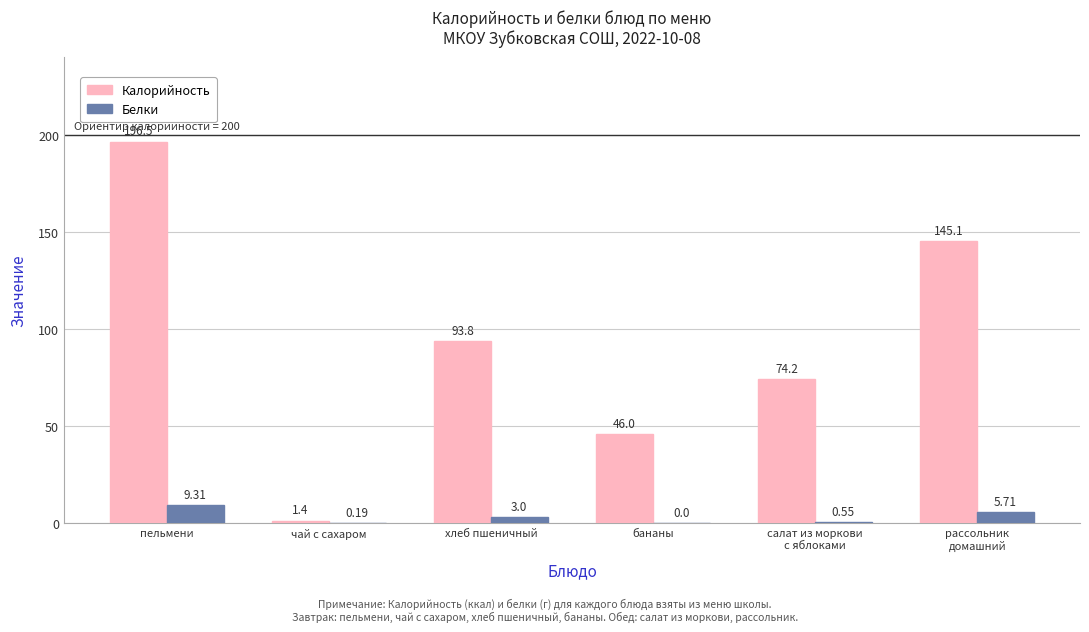

At which label is Калорийность closest to 98?

хлеб пшеничный